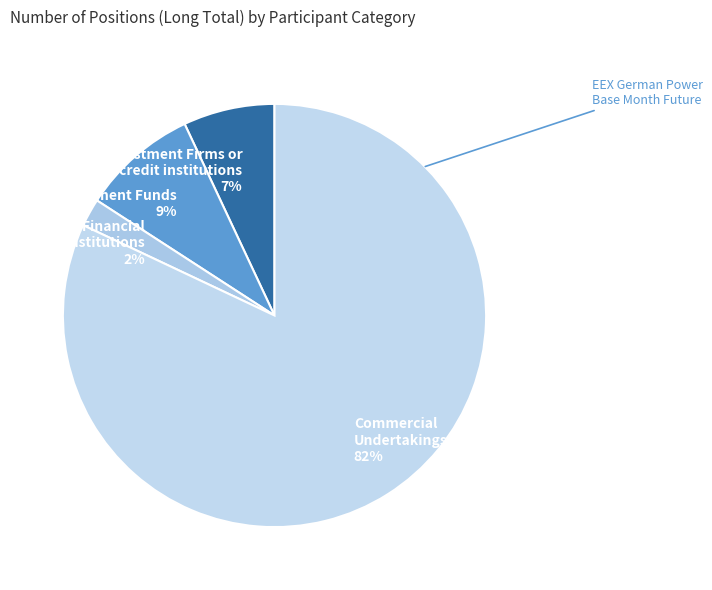

Which slice represents more than half of the pie?

Commercial Undertakings